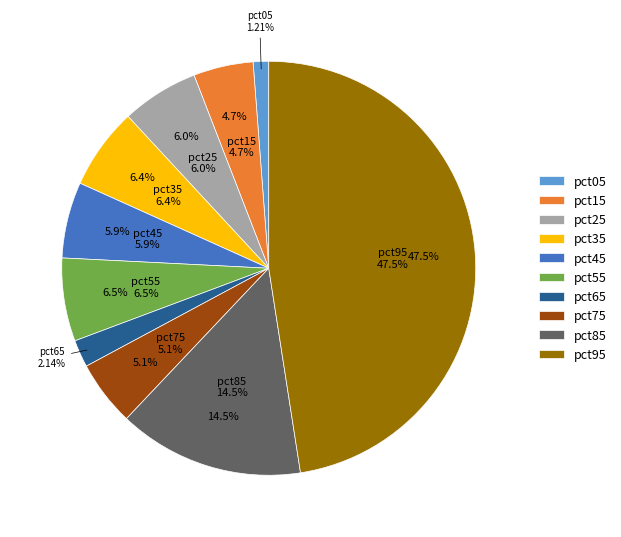

Combined, do pct45 and pct65 account for over 50%?

No